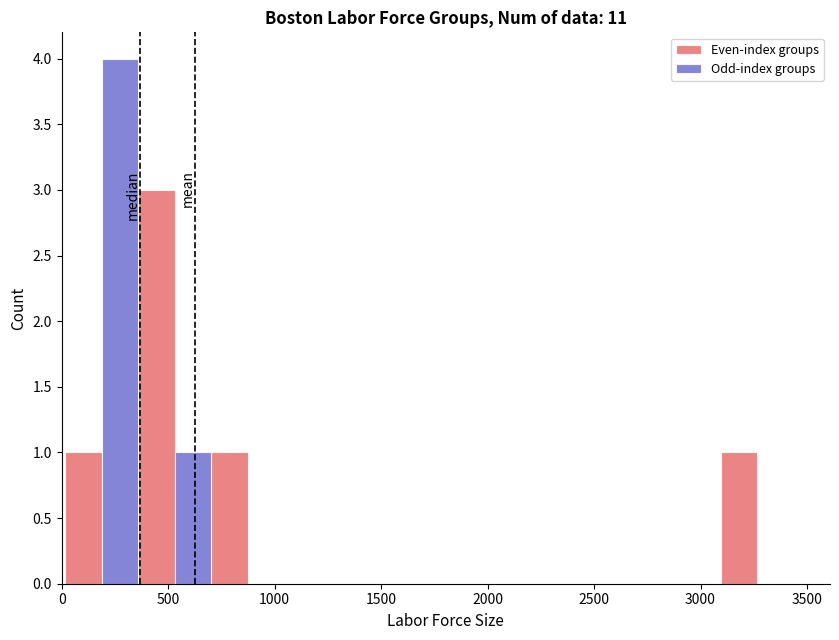

What is the height of the Even-index groups bar covering 0 to 350 on the x-axis? Neither the bar edges nor the heights are printed on the chart, so give them approximately, as read against the axes.

1